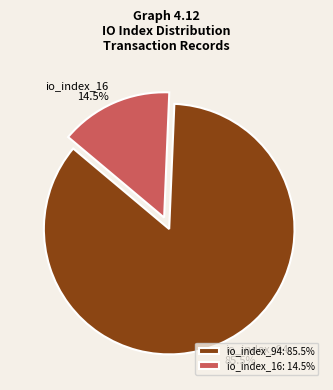

Which category has the smallest portion of the pie?

io_index_16